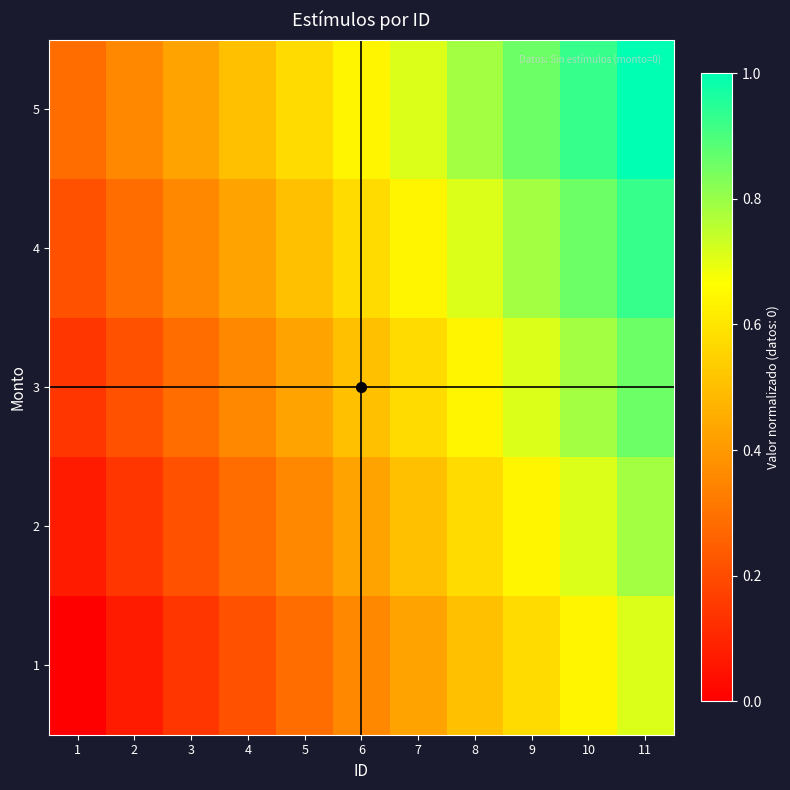

Reading left to right, transcribe all the data shown in this chart.

1: 1=0.0	2=0.1	3=0.1	4=0.2	5=0.3	6=0.4	7=0.4	8=0.5	9=0.6	10=0.6	11=0.7
2: 1=0.1	2=0.1	3=0.2	4=0.3	5=0.4	6=0.4	7=0.5	8=0.6	9=0.6	10=0.7	11=0.8
3: 1=0.1	2=0.2	3=0.3	4=0.4	5=0.4	6=0.5	7=0.6	8=0.6	9=0.7	10=0.8	11=0.9
4: 1=0.2	2=0.3	3=0.4	4=0.4	5=0.5	6=0.6	7=0.6	8=0.7	9=0.8	10=0.9	11=0.9
5: 1=0.3	2=0.4	3=0.4	4=0.5	5=0.6	6=0.6	7=0.7	8=0.8	9=0.9	10=0.9	11=1.0